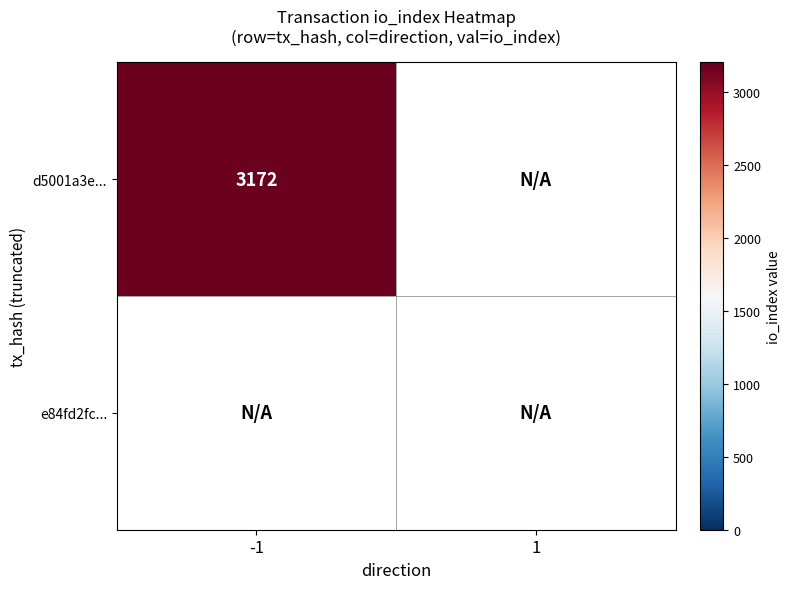

The value of d5001a3e... at -1 is 3172. True or false?

True